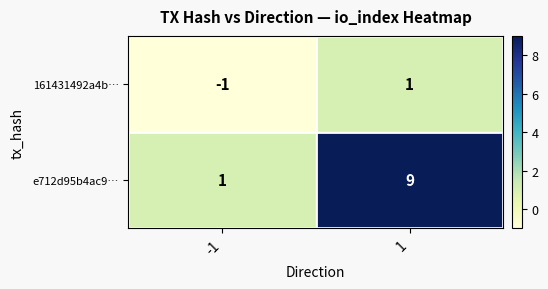

At 1, list the series in order from largest to smallest.

e712d95b4ac9…, 161431492a4b…